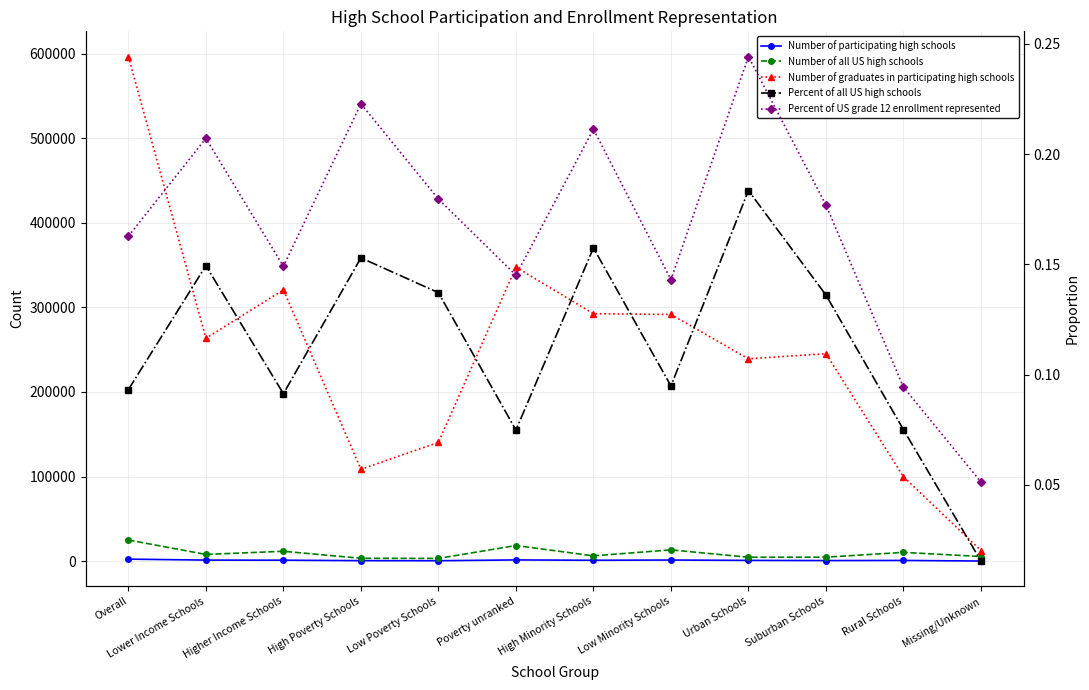

True or false: Percent of US grade 12 enrollment represented has a value of 0.1 at Higher Income Schools.

True